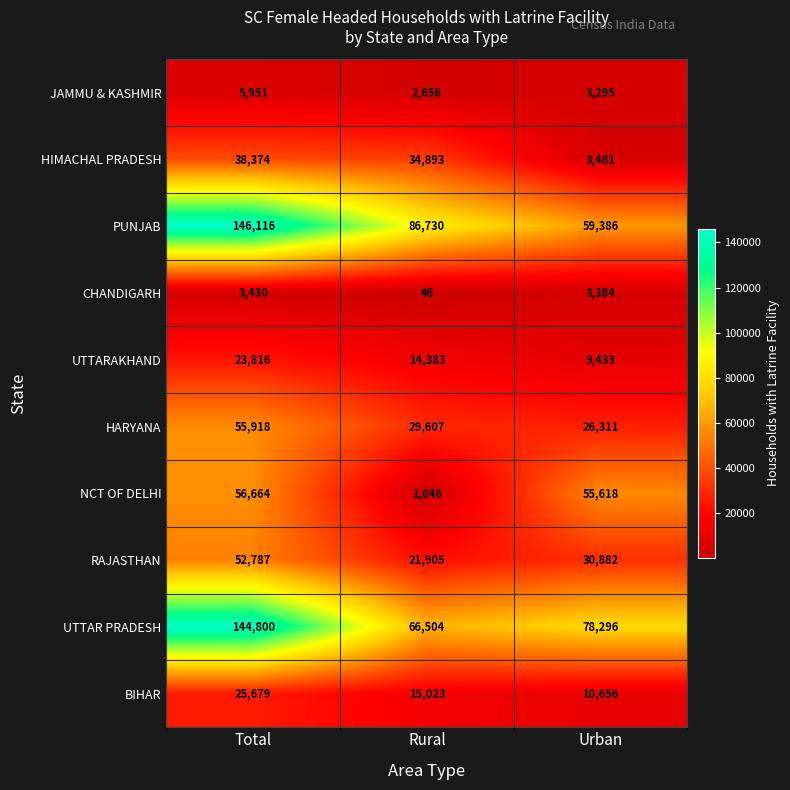

True or false: HIMACHAL PRADESH has a value of 3481 at Urban.

True